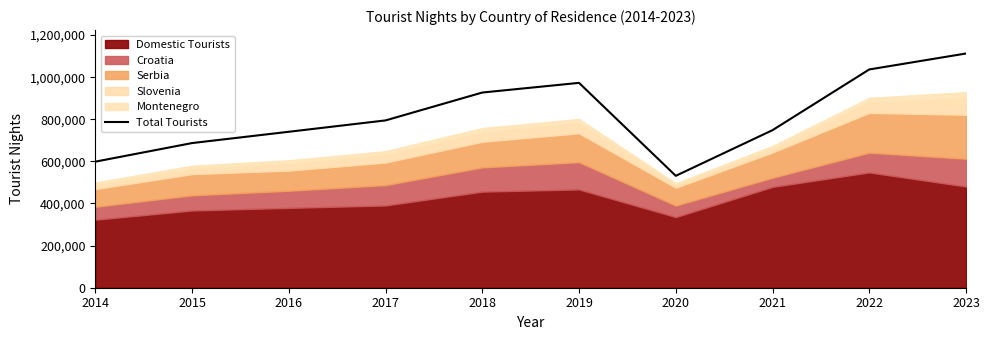

Rank the categories by value from lowest to highest.

2020, 2014, 2015, 2016, 2021, 2017, 2018, 2019, 2022, 2023